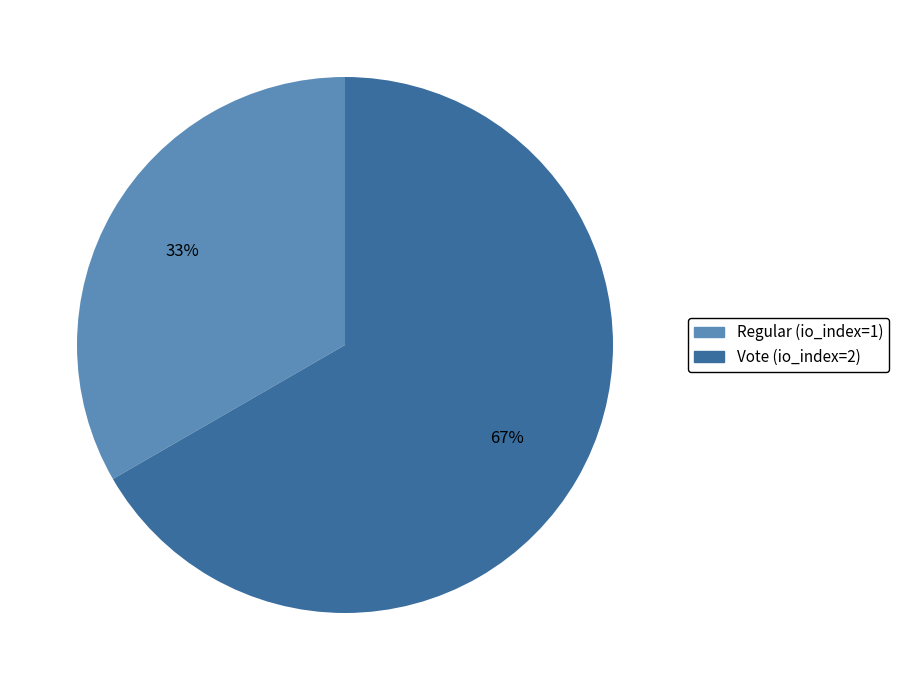

Is the sum of Regular (io_index=1) and Vote (io_index=2) greater than half?

Yes